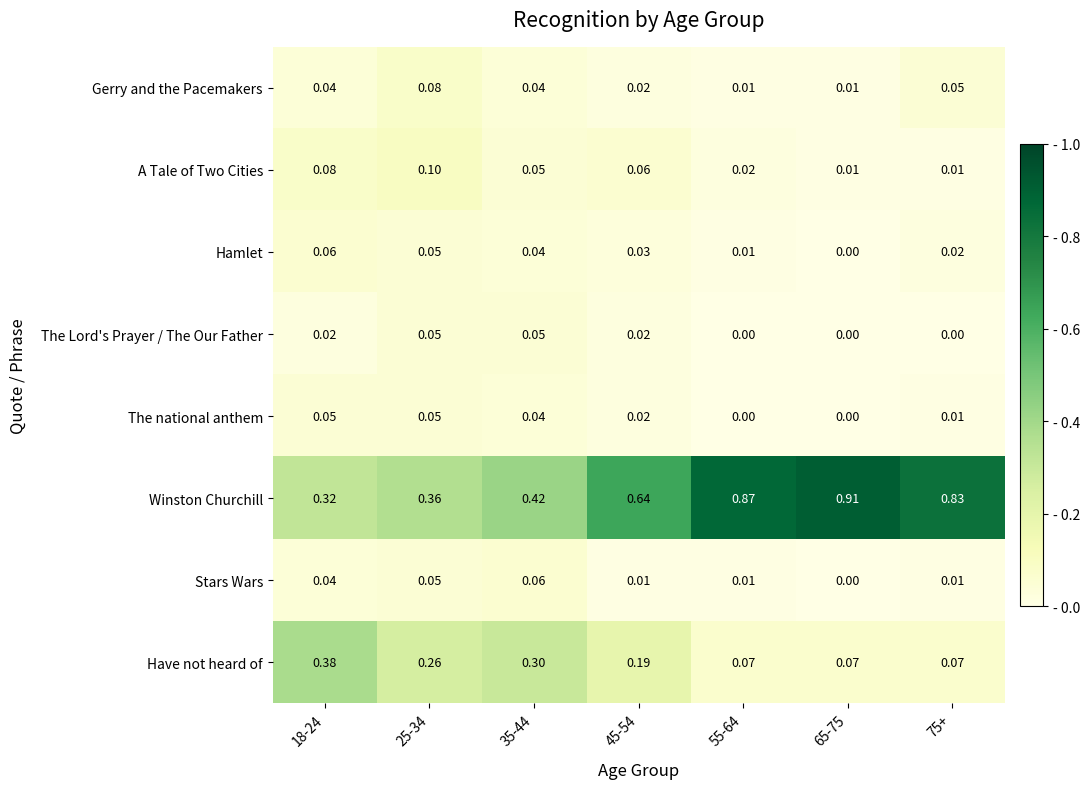

Which series has the widest spread of values?

Winston Churchill